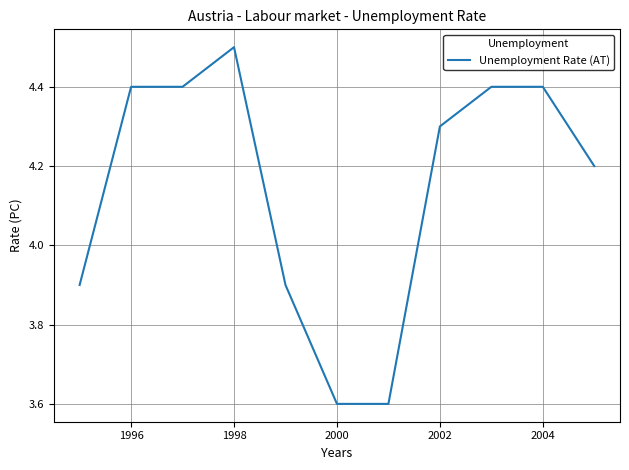

What is the smallest value displayed?

3.6